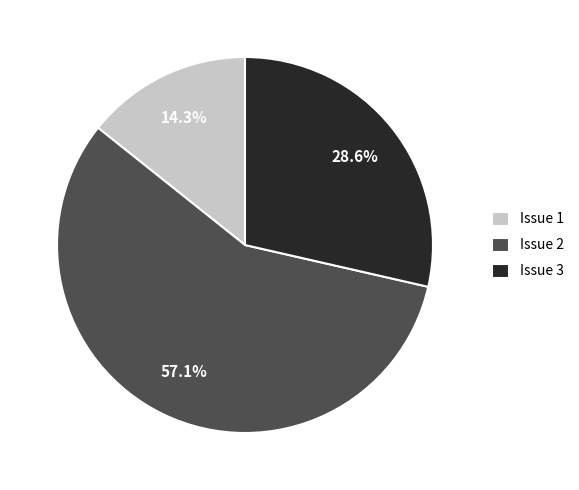

Combined, do Issue 3 and Issue 2 account for over 50%?

Yes